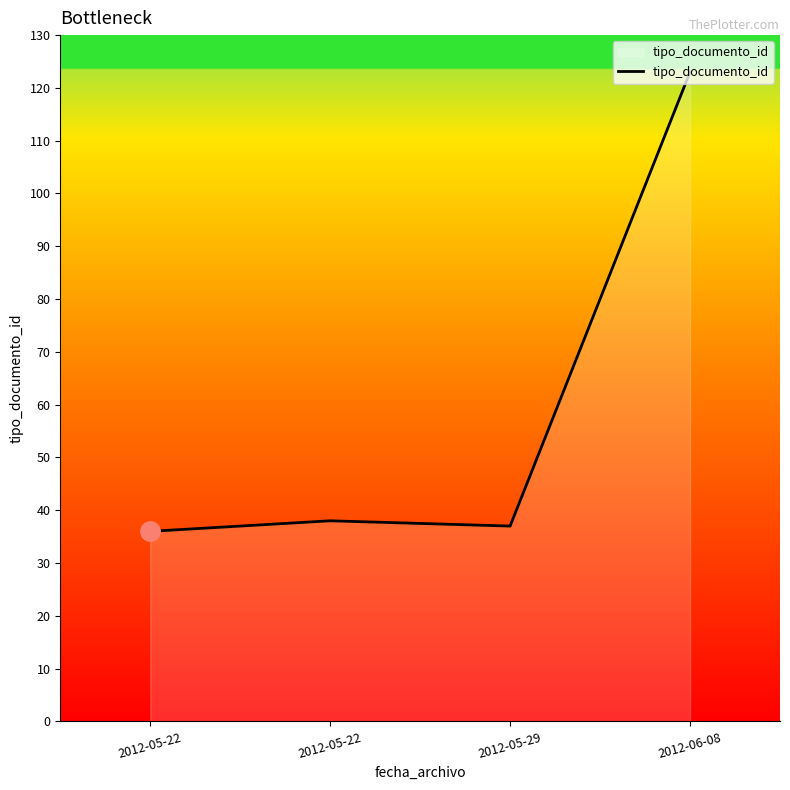

Where does the data first go above 38?

2012-06-08